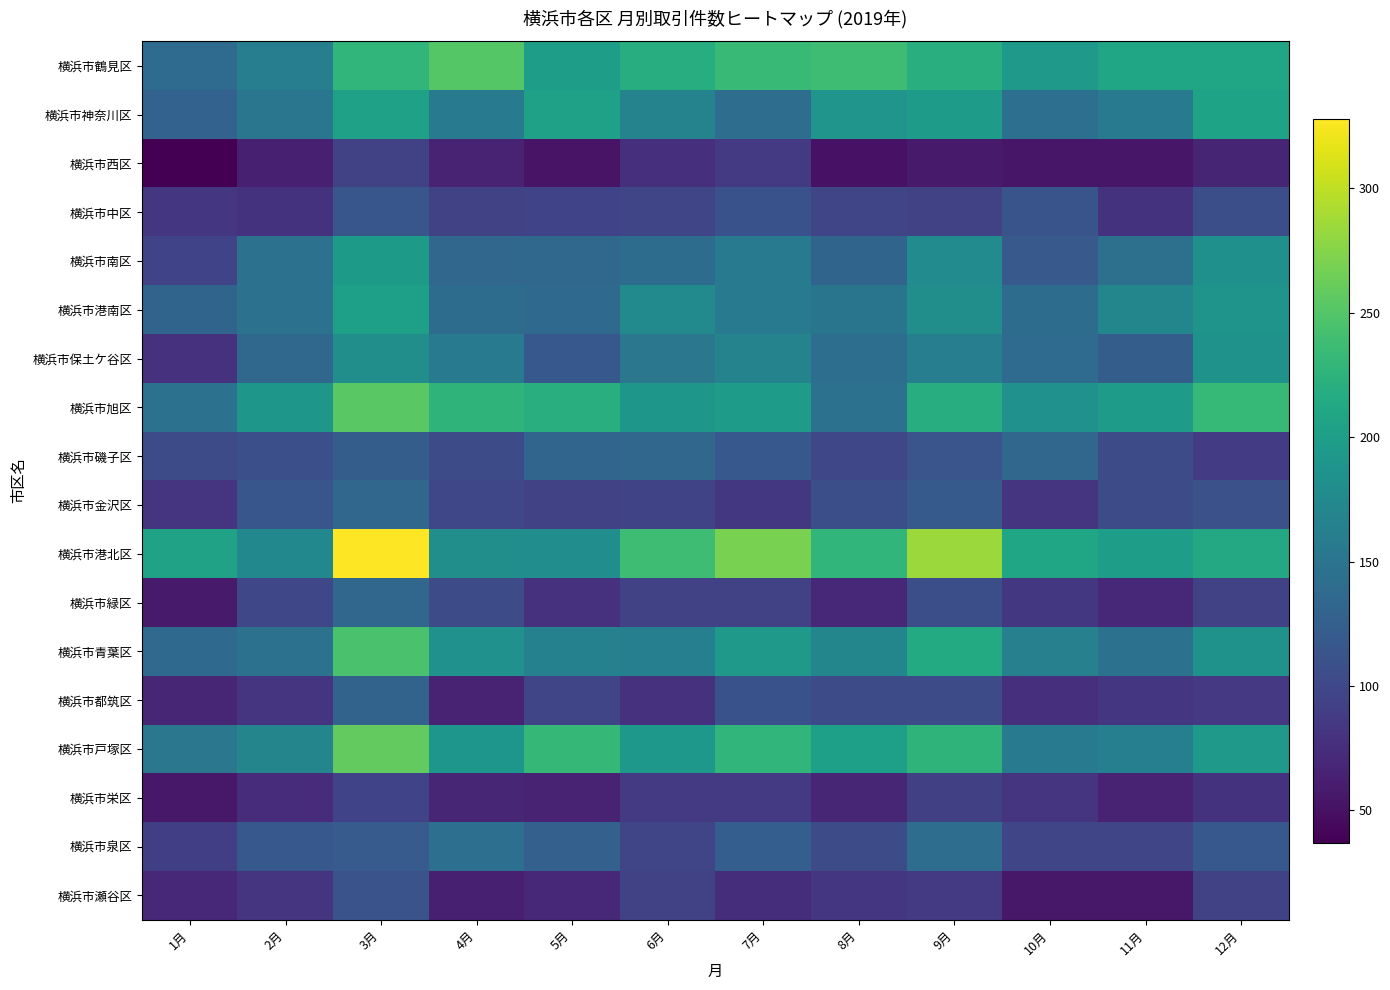

Between 11月 and 4月, which is larger?

4月